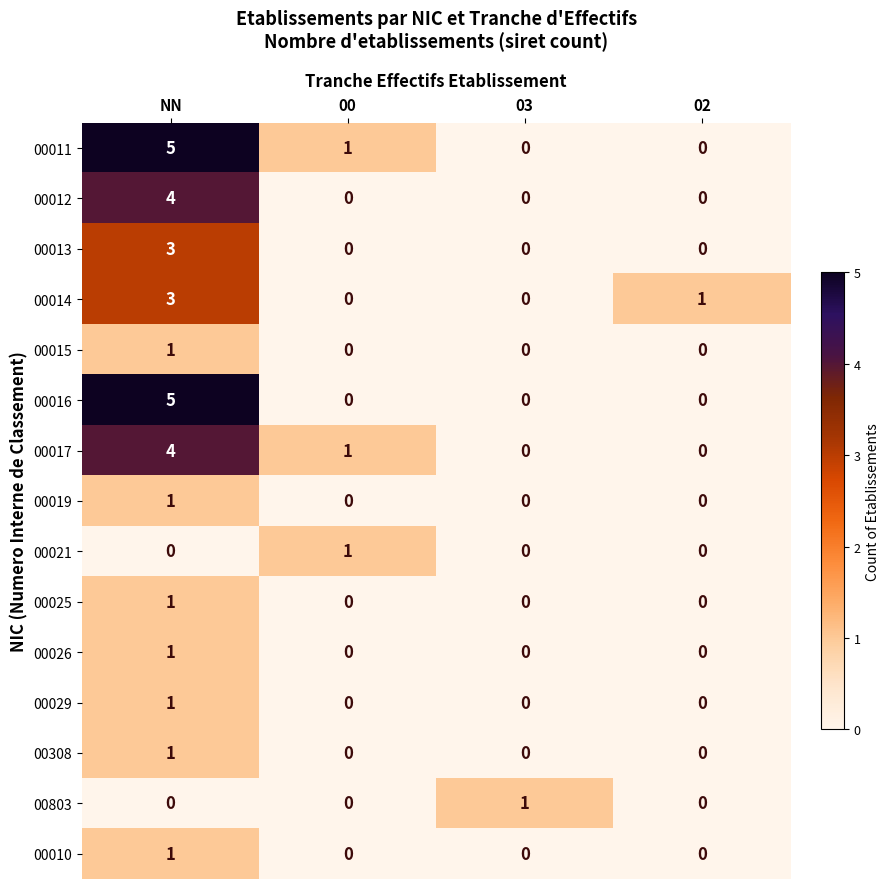

How many 00010 values are between 0 and 1?

4